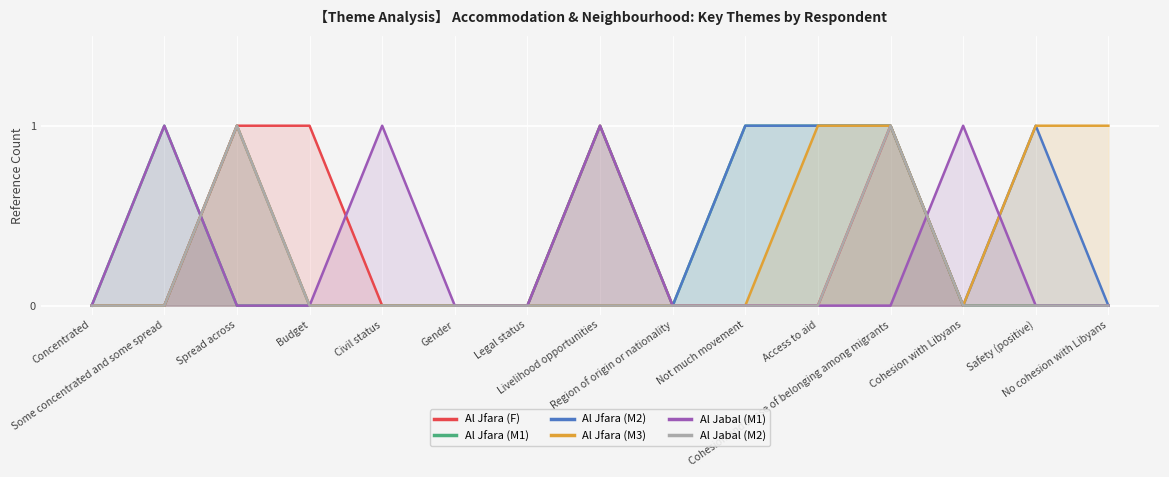

At which category is the sum across all series the highest?

Cohesion and sense of belonging among migrants